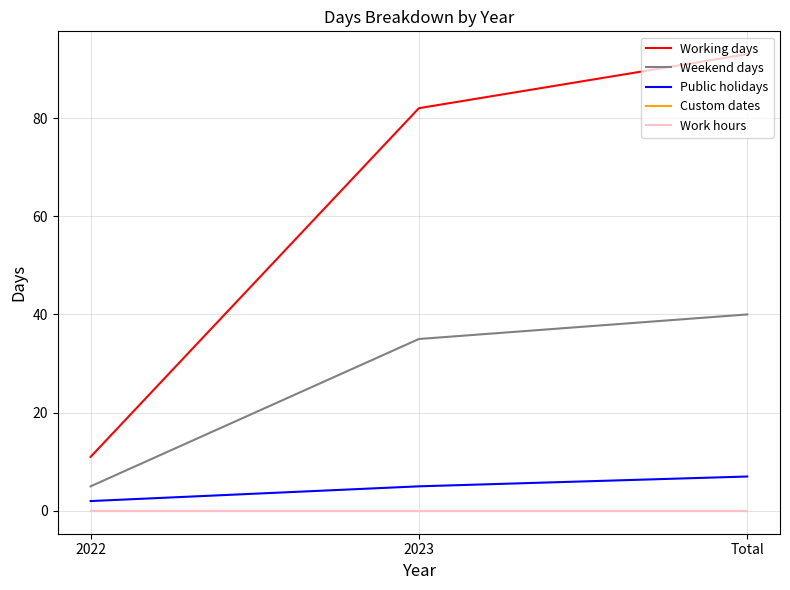

Does the chart have visible grid lines?

Yes